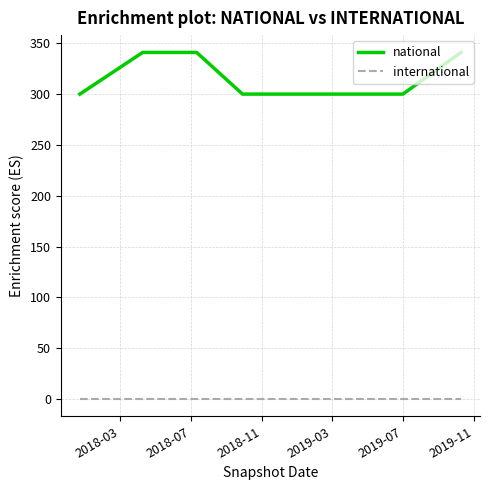

Which series has the largest total across all categories?

national